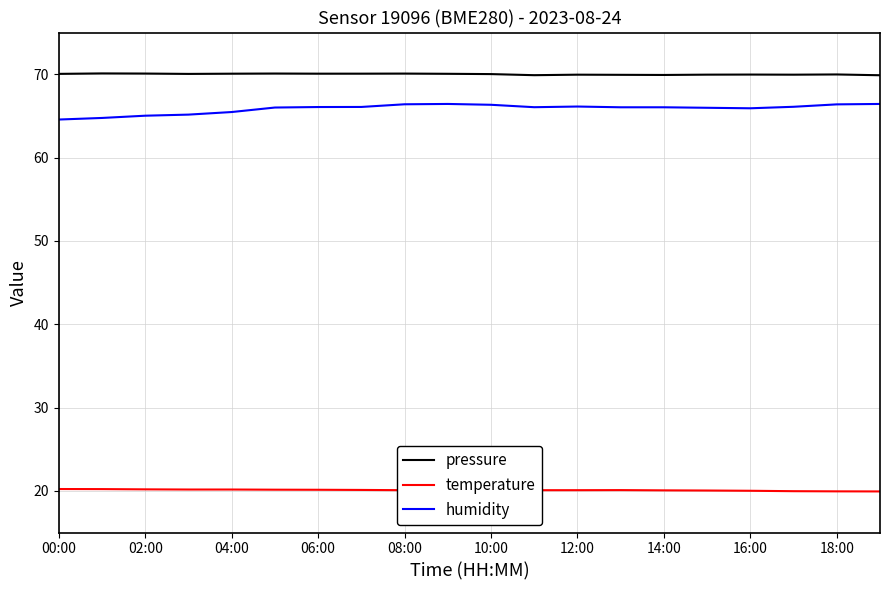

True or false: humidity and temperature cross at least once.

False